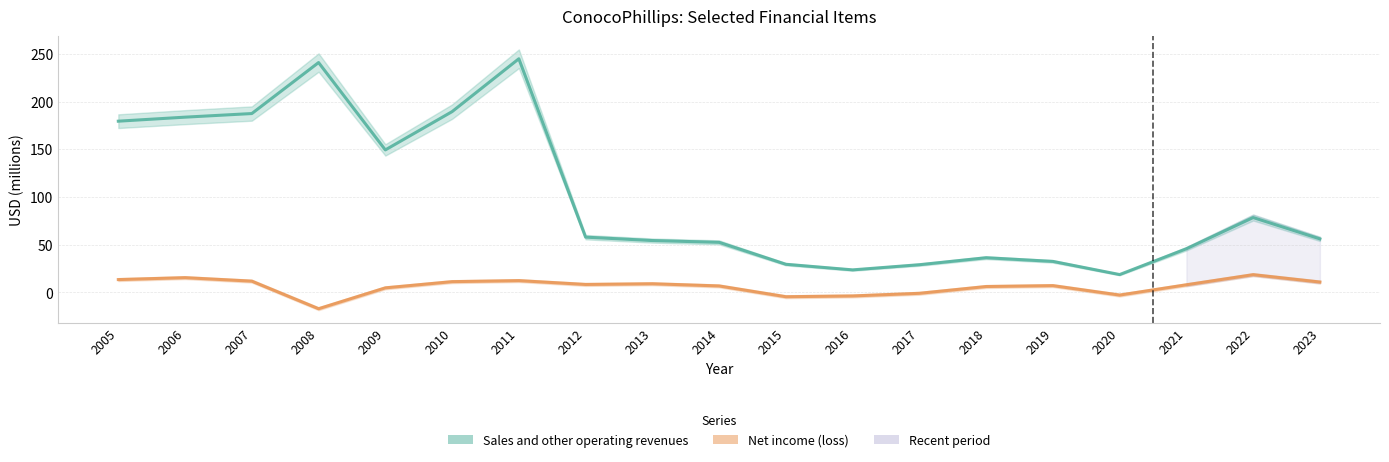

Reading right to left, what are all the values shown in this chart?

Sales and other operating revenues: 56.1	78.5	45.8	18.8	32.6	36.4	29.1	23.7	29.6	52.5	54.4	58.0	244.8	189.4	149.3	240.8	187.4	183.7	179.4
Net income (loss): 11.0	18.7	8.1	-2.7	7.2	6.3	-0.9	-3.6	-4.4	6.9	9.2	8.4	12.4	11.4	4.9	-17.0	11.9	15.6	13.5